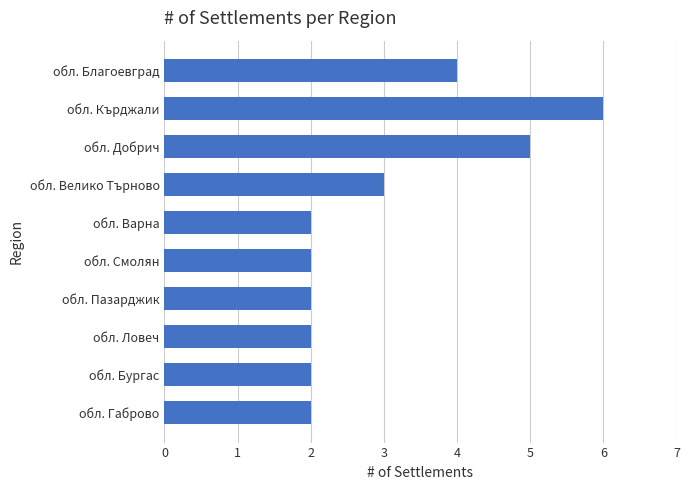

The chart shows a value of 2 at обл. Бургас. True or false?

True